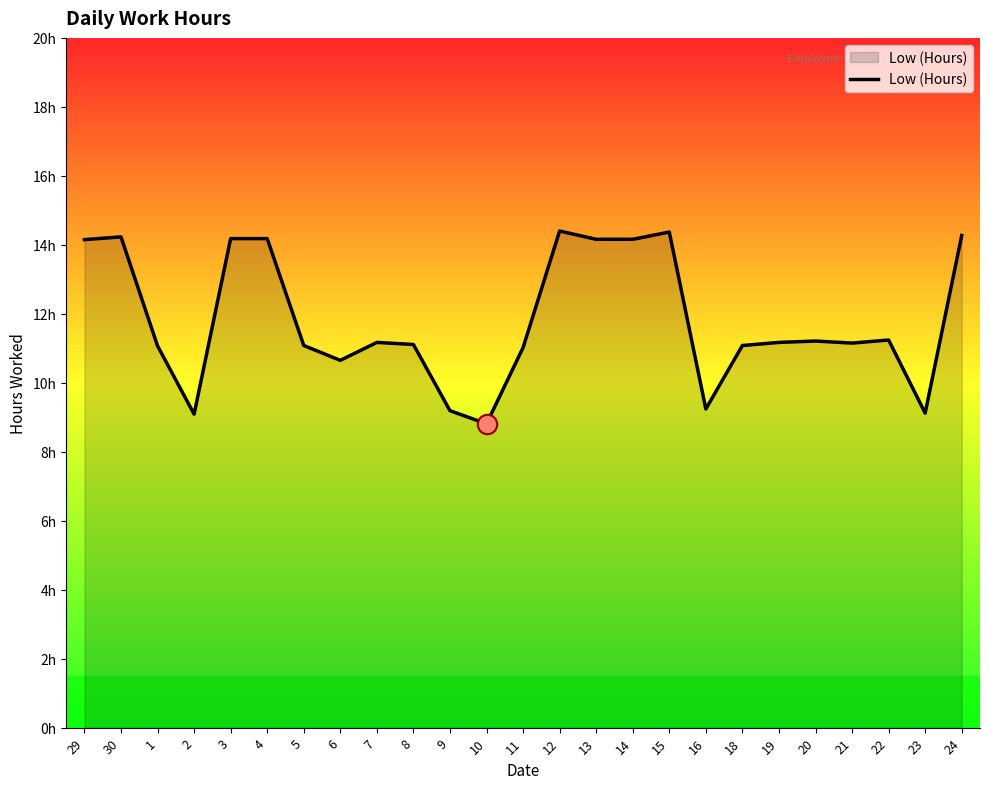

What is the maximum value shown in the chart?

14.4